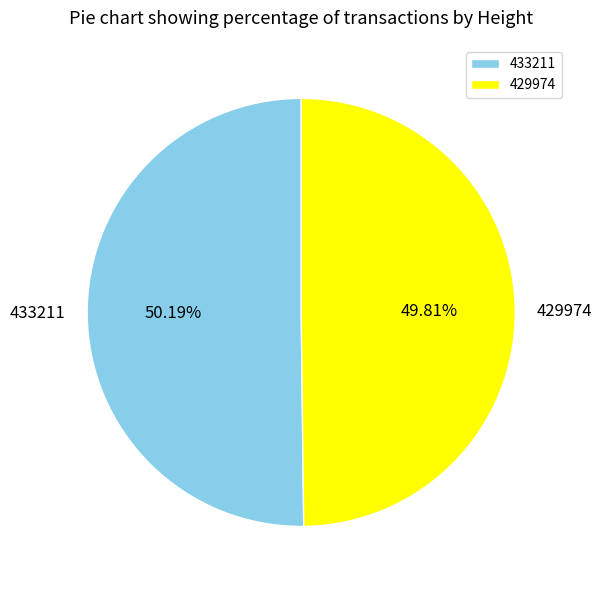

To the nearest percent, what portion does 433211 represent?

50%